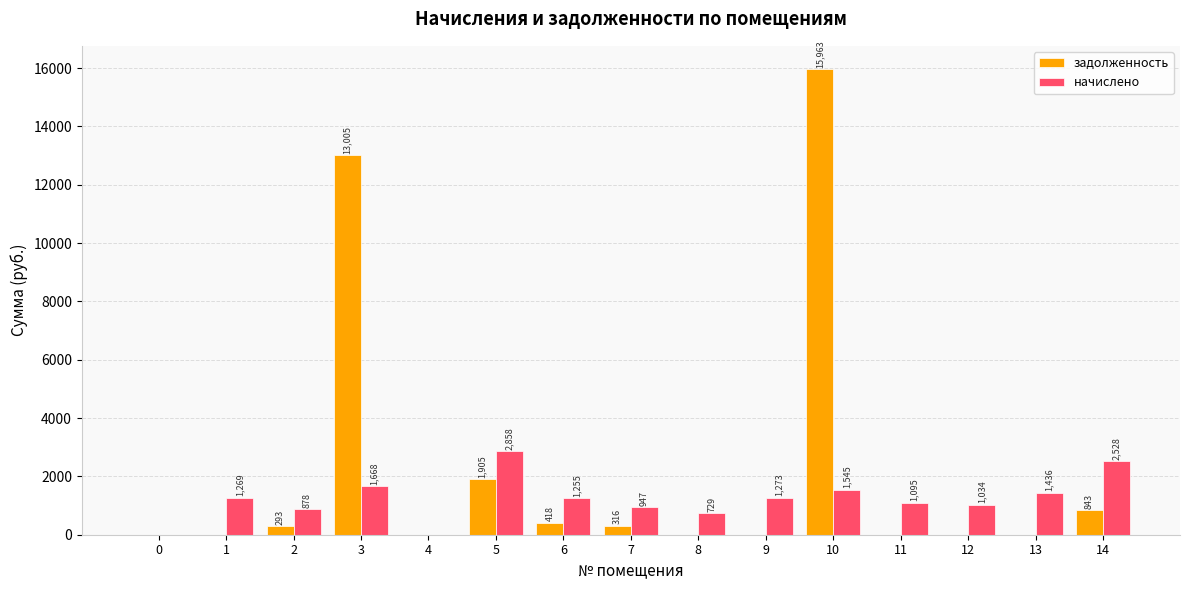

At which label does задолженность reach its peak?

10